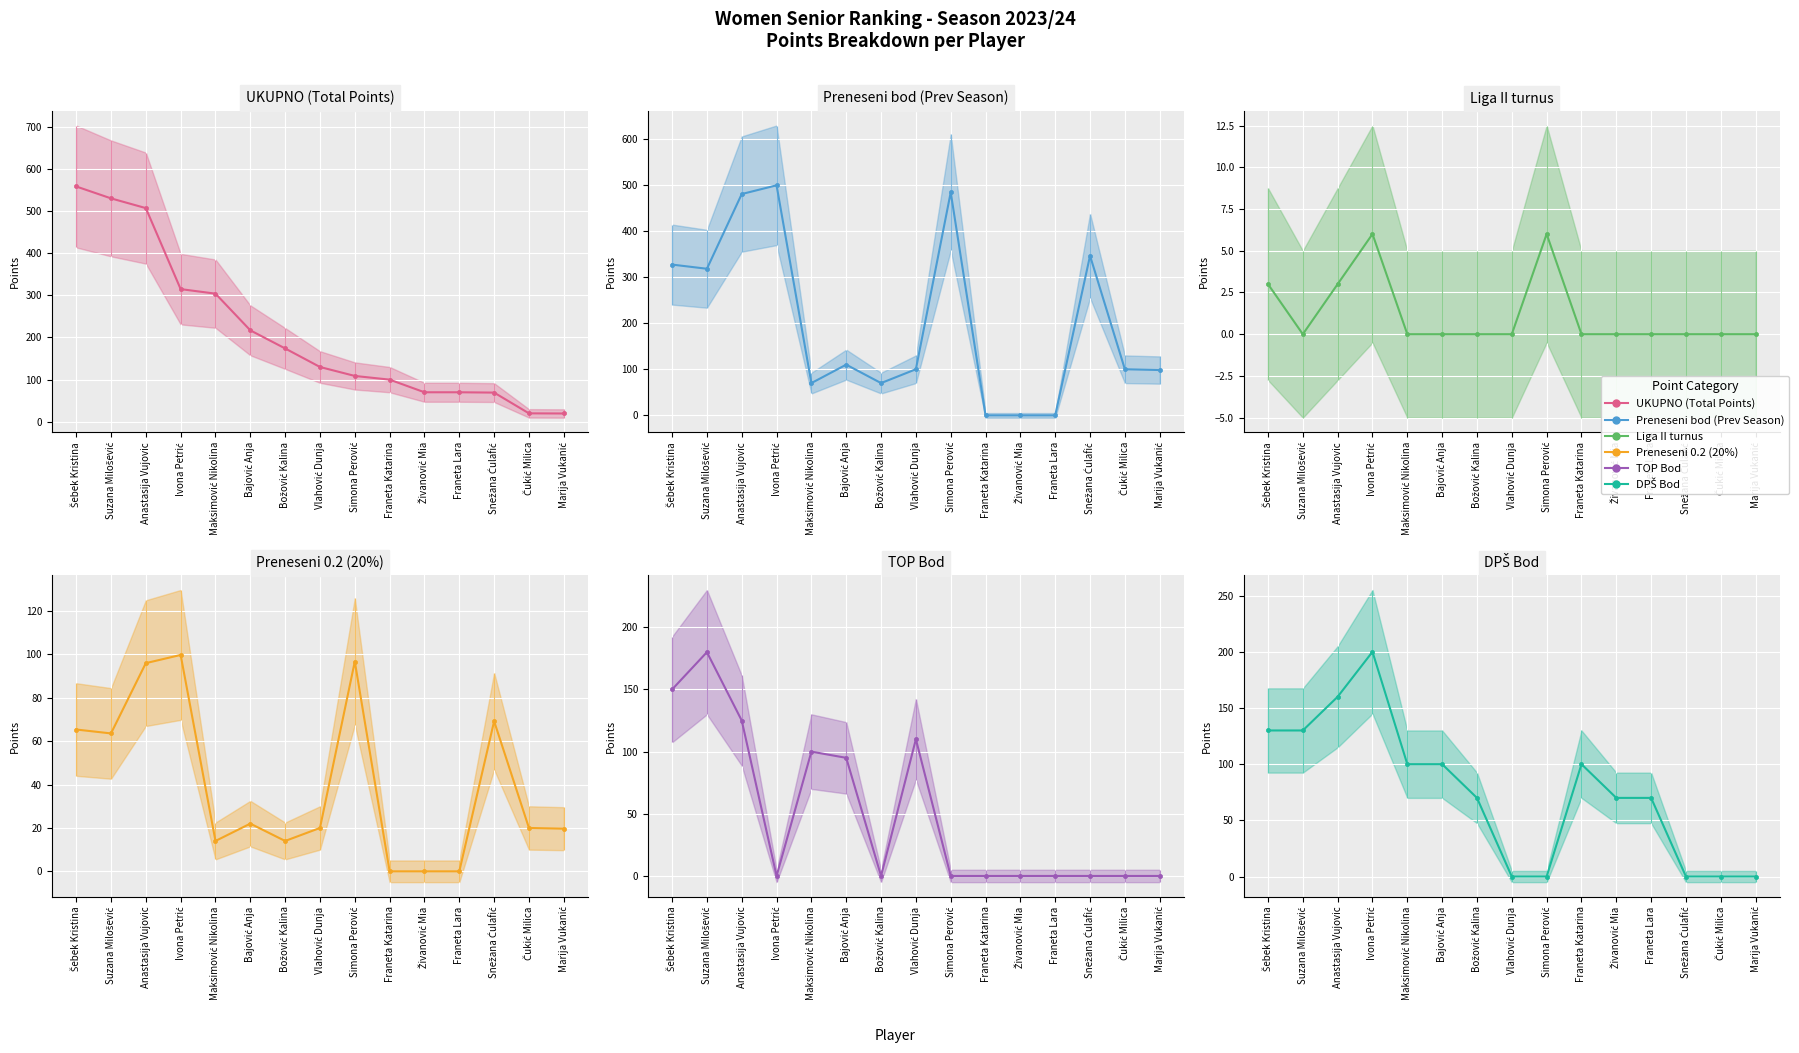

Reading left to right, transcribe all the data shown in this chart.

UKUPNO (Total Points): Šebek Kristina=558.4	Suzana Milošević=530.1	Anastasija Vujovic=507.0	Ivona Petrić=314.8	Maksimović Nikolina=304.0	Bajović Anja=217.0	Božović Kalina=174.0	Vlahović Dunja=130.0	Simona Perović=108.8	Franeta Katarina=100.0	Živanović Mia=70.0	Franeta Lara=70.0	Snežana Ćulafić=69.2	Čukić Milica=20.0	Marija Vukanić=19.7
Preneseni bod (Prev Season): Šebek Kristina=327.0	Suzana Milošević=318.0	Anastasija Vujovic=480.0	Ivona Petrić=498.9	Maksimović Nikolina=70.0	Bajović Anja=110.0	Božović Kalina=70.0	Vlahović Dunja=100.0	Simona Perović=483.8	Franeta Katarina=0.0	Živanović Mia=0.0	Franeta Lara=0.0	Snežana Ćulafić=346.2	Čukić Milica=100.0	Marija Vukanić=98.3
Liga II turnus: Šebek Kristina=3.0	Suzana Milošević=0.0	Anastasija Vujovic=3.0	Ivona Petrić=6.0	Maksimović Nikolina=0.0	Bajović Anja=0.0	Božović Kalina=0.0	Vlahović Dunja=0.0	Simona Perović=6.0	Franeta Katarina=0.0	Živanović Mia=0.0	Franeta Lara=0.0	Snežana Ćulafić=0.0	Čukić Milica=0.0	Marija Vukanić=0.0
Preneseni 0.2 (20%): Šebek Kristina=65.4	Suzana Milošević=63.6	Anastasija Vujovic=96.0	Ivona Petrić=99.8	Maksimović Nikolina=14.0	Bajović Anja=22.0	Božović Kalina=14.0	Vlahović Dunja=20.0	Simona Perović=96.8	Franeta Katarina=0.0	Živanović Mia=0.0	Franeta Lara=0.0	Snežana Ćulafić=69.2	Čukić Milica=20.0	Marija Vukanić=19.7
TOP Bod: Šebek Kristina=150.0	Suzana Milošević=180.0	Anastasija Vujovic=125.0	Ivona Petrić=0.0	Maksimović Nikolina=100.0	Bajović Anja=95.0	Božović Kalina=0.0	Vlahović Dunja=110.0	Simona Perović=0.0	Franeta Katarina=0.0	Živanović Mia=0.0	Franeta Lara=0.0	Snežana Ćulafić=0.0	Čukić Milica=0.0	Marija Vukanić=0.0
DPŠ Bod: Šebek Kristina=130.0	Suzana Milošević=130.0	Anastasija Vujovic=160.0	Ivona Petrić=200.0	Maksimović Nikolina=100.0	Bajović Anja=100.0	Božović Kalina=70.0	Vlahović Dunja=0.0	Simona Perović=0.0	Franeta Katarina=100.0	Živanović Mia=70.0	Franeta Lara=70.0	Snežana Ćulafić=0.0	Čukić Milica=0.0	Marija Vukanić=0.0